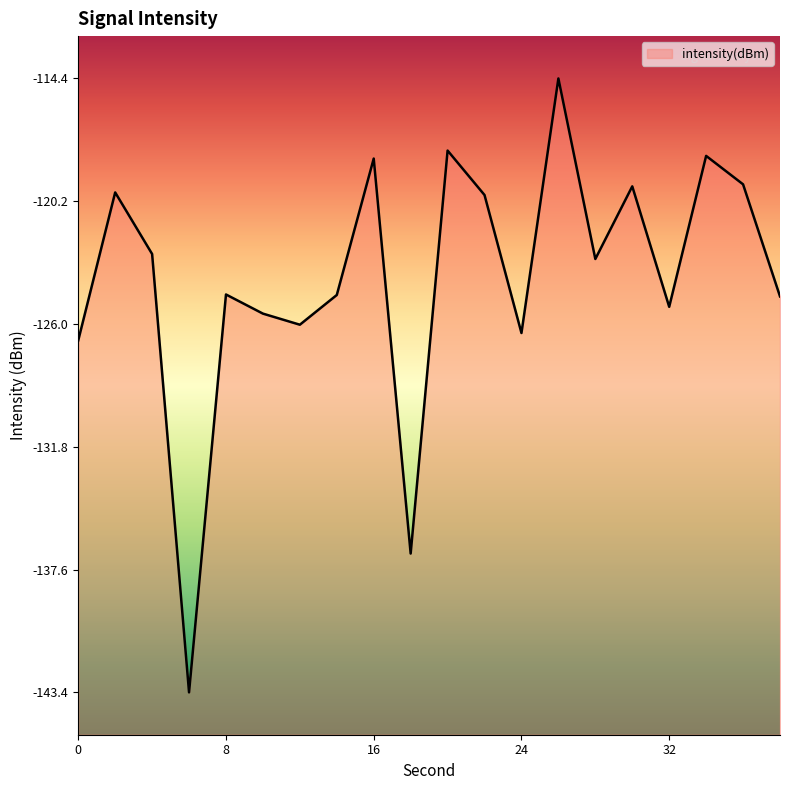

Reading left to right, list all the values displayed in this chart.

0=-126.8	2=-119.8	4=-122.7	6=-143.4	8=-124.6	10=-125.5	12=-126.1	14=-124.7	16=-118.2	18=-136.9	20=-117.8	22=-119.9	24=-126.5	26=-114.4	28=-123.0	30=-119.5	32=-125.2	34=-118.1	36=-119.4	38=-124.7